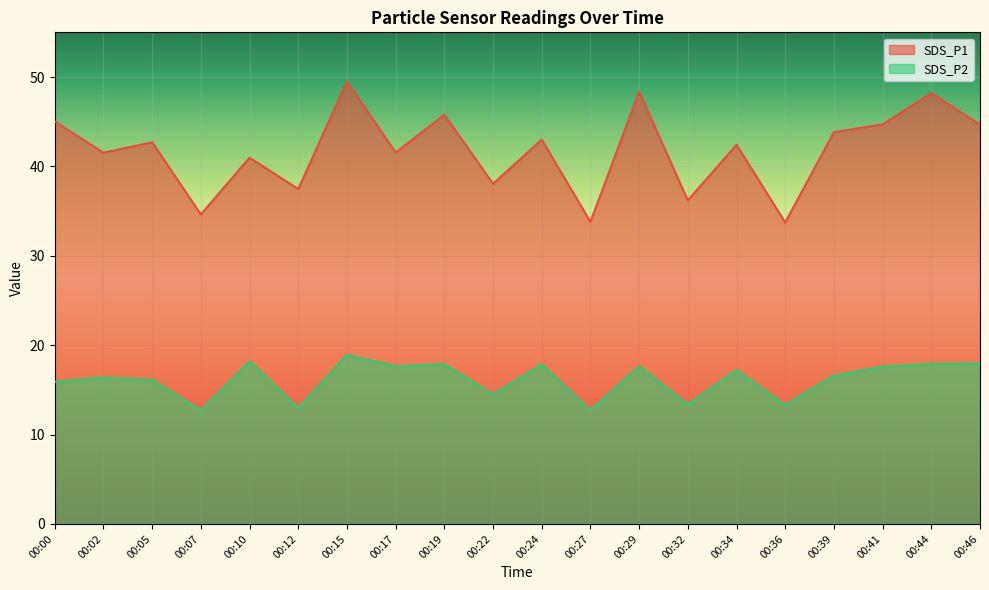

Where is the first local maximum for SDS_P1?

00:05